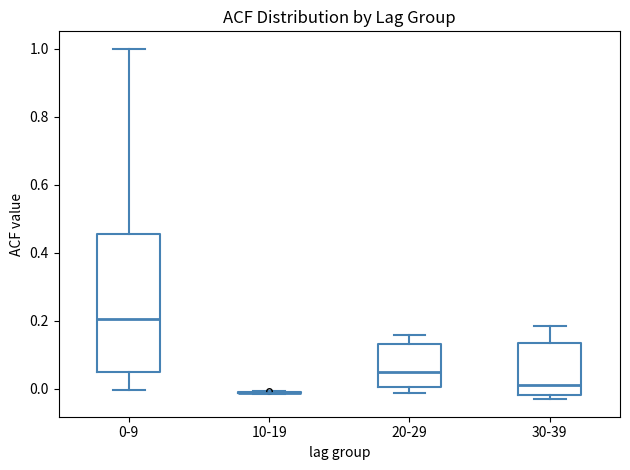

Reading left to right, transcribe this box plot: for each box, give where its median line is, the range the box spans, and where its two whiskers end, as read against the y-axis. The values are not printed on the chart, so give them approximately, as read against the axis.

0-9: median 0.20, box 0.04 to 0.46, whiskers 0.00 to 1.00
10-19: box collapsed to a line at -0.02, whiskers -0.02 to 0.00
20-29: median 0.04, box 0.00 to 0.14, whiskers -0.02 to 0.16
30-39: median 0.02, box -0.02 to 0.14, whiskers -0.04 to 0.18